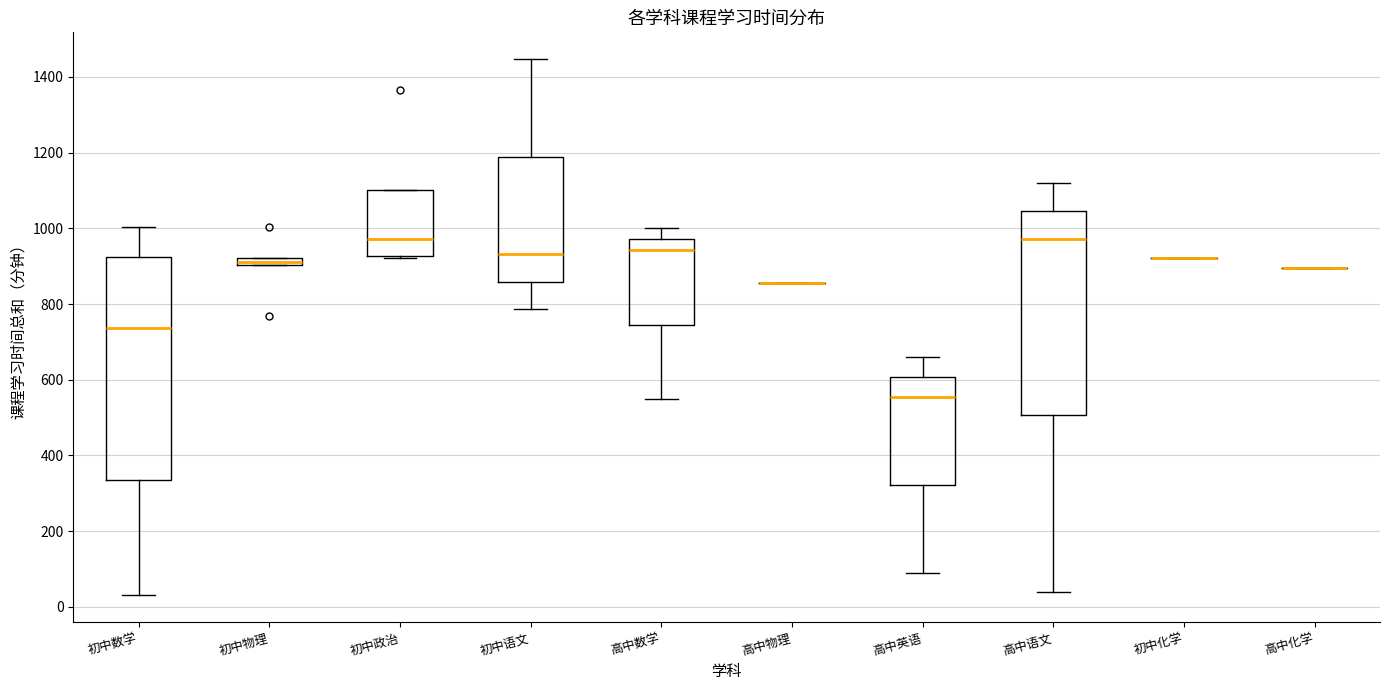

Comparing the boxes themselves (not the whiskers), which one is the tallest?

初中数学